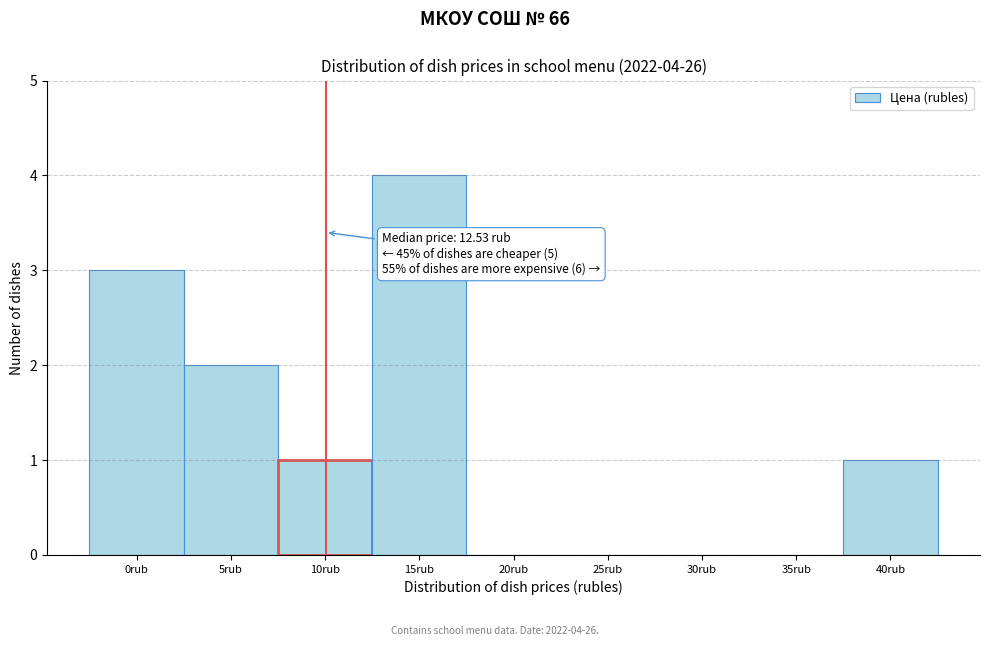

Reading right to left, transcribe all the data shown in this chart.

40rub=1	35rub=0	30rub=0	25rub=0	20rub=0	15rub=4	10rub=1	5rub=2	0rub=3